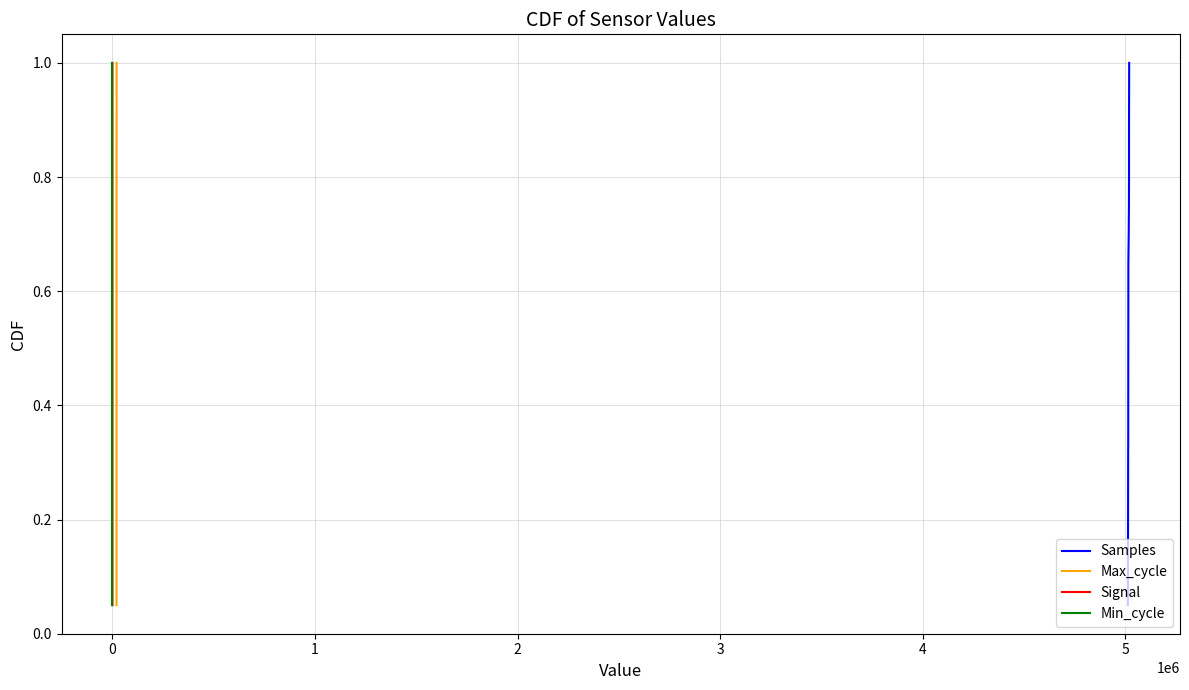

What is the highest value of the Min_cycle series?

1.0